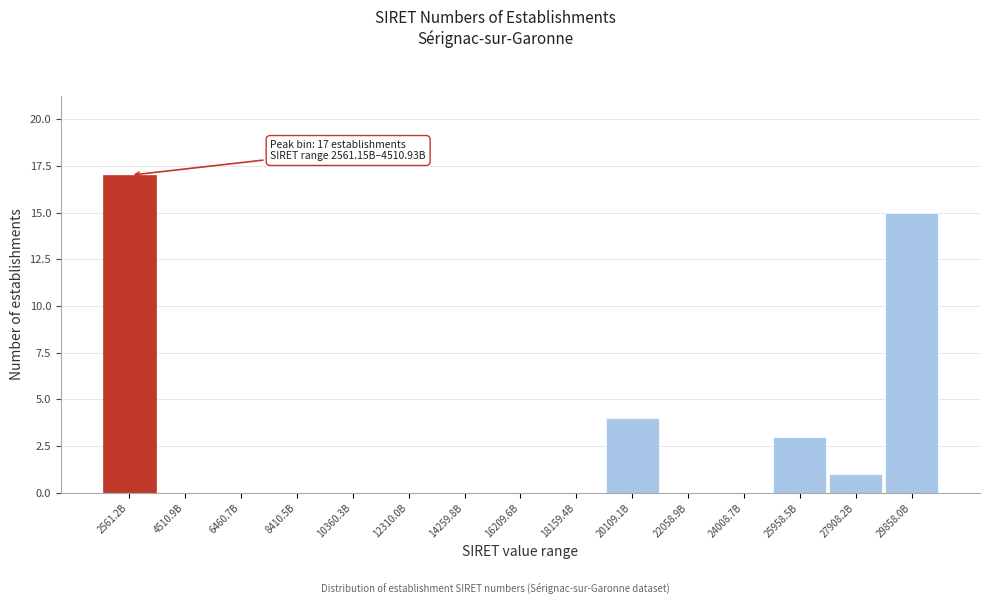

Reading right to left, transcribe all the data shown in this chart.

29858.0B=15	27908.2B=1	25958.5B=3	24008.7B=0	22058.9B=0	20109.1B=4	18159.4B=0	16209.6B=0	14259.8B=0	12310.0B=0	10360.3B=0	8410.5B=0	6460.7B=0	4510.9B=0	2561.2B=17